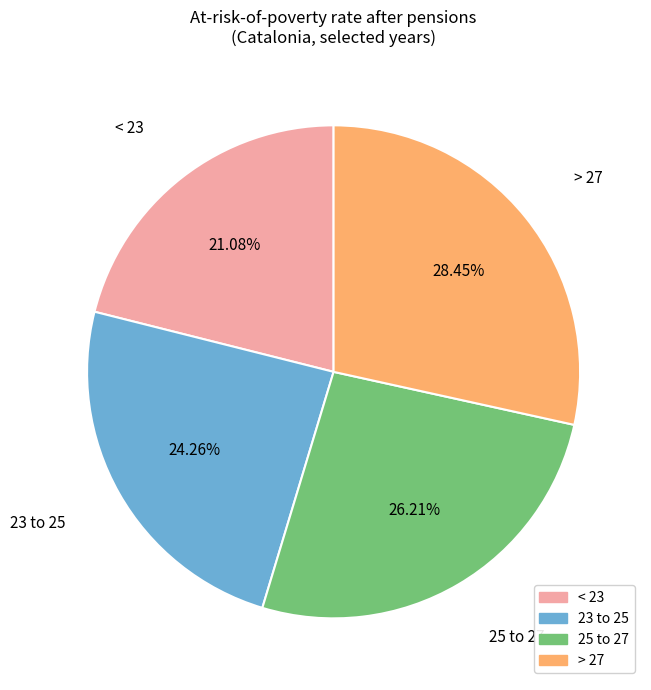

To the nearest percent, what is the average slice percentage?

25%